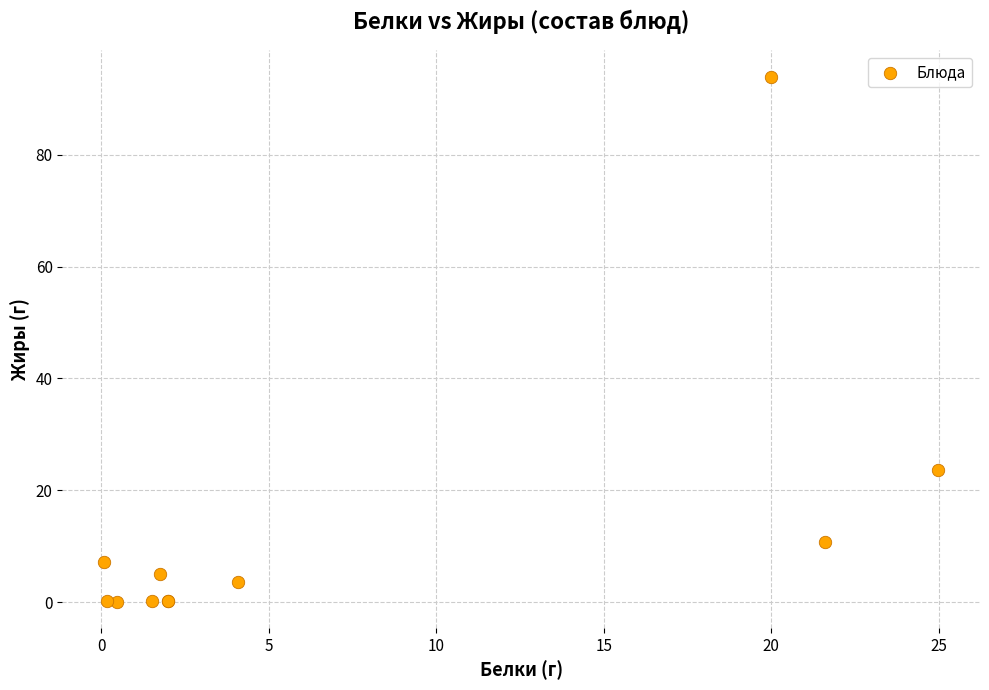

What Y value in the scatter plot is closest to 47?

23.7